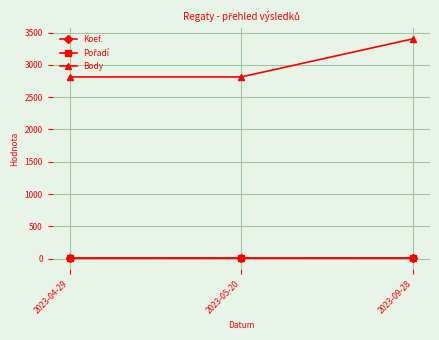

What is the minimum value for Body?

2814